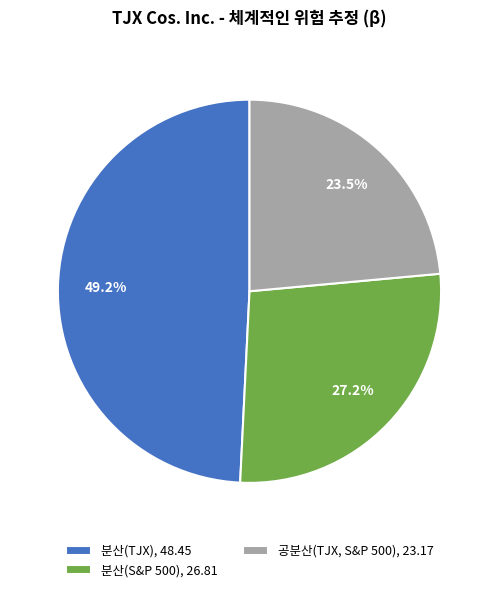

What is the largest slice in the pie chart?

분산(TJX)